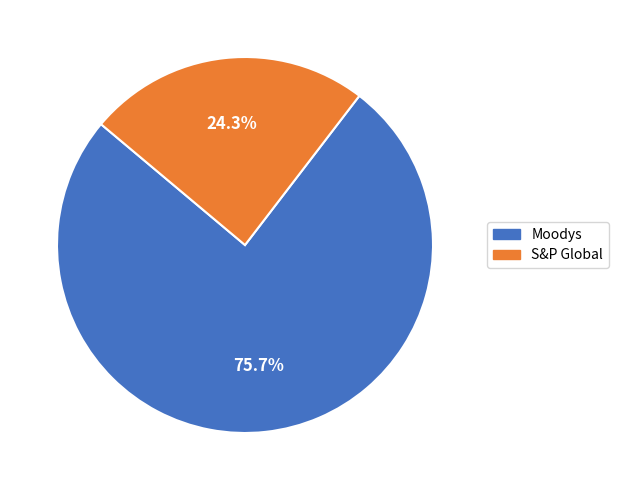

What percentage is the S&P Global slice, to the nearest percent?

24%